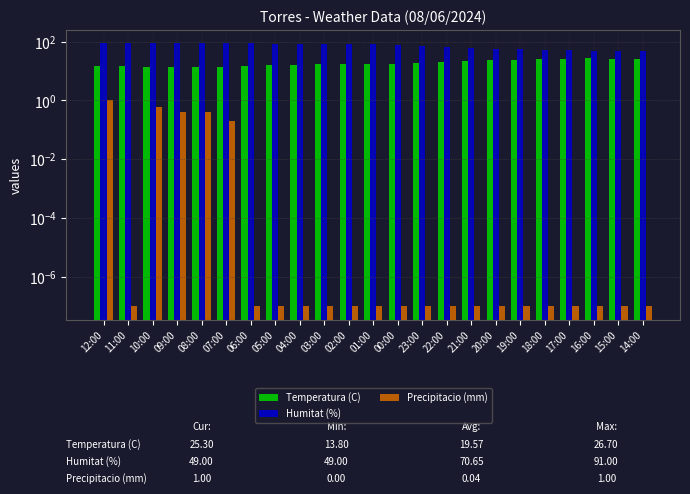

Which series has the largest range (max minus min)?

Humitat (%)